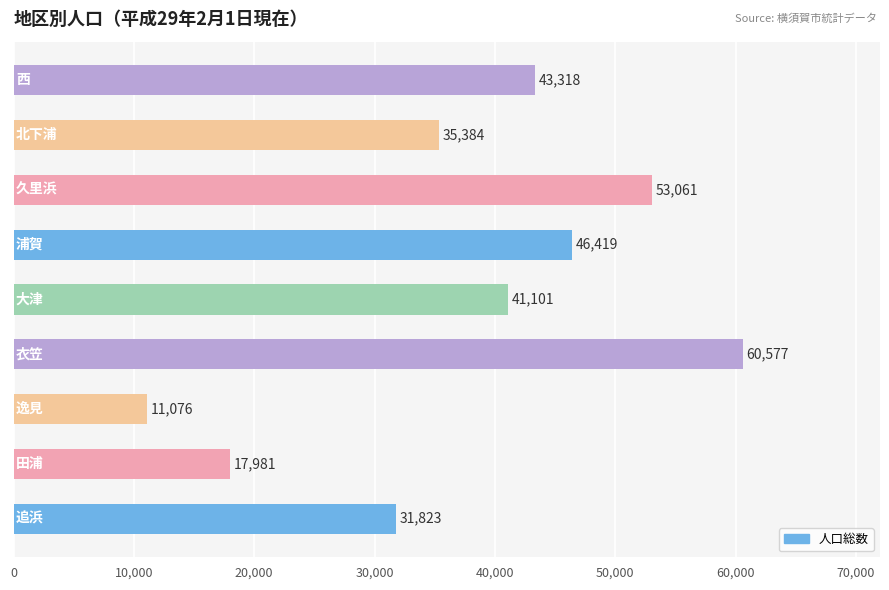

What is the difference between the second highest and minimum values?

41985